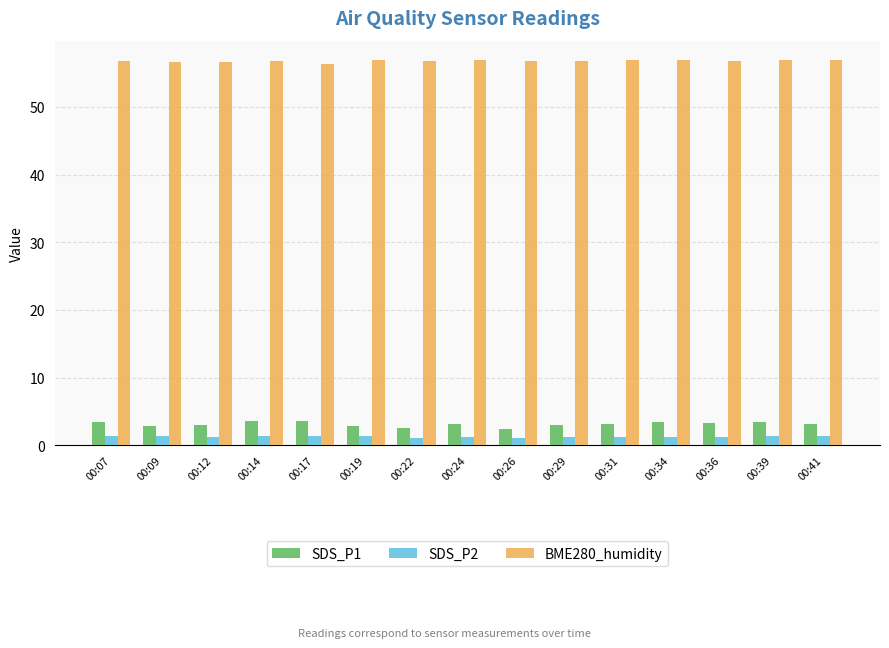

What is the average value of the SDS_P1 series?

3.1